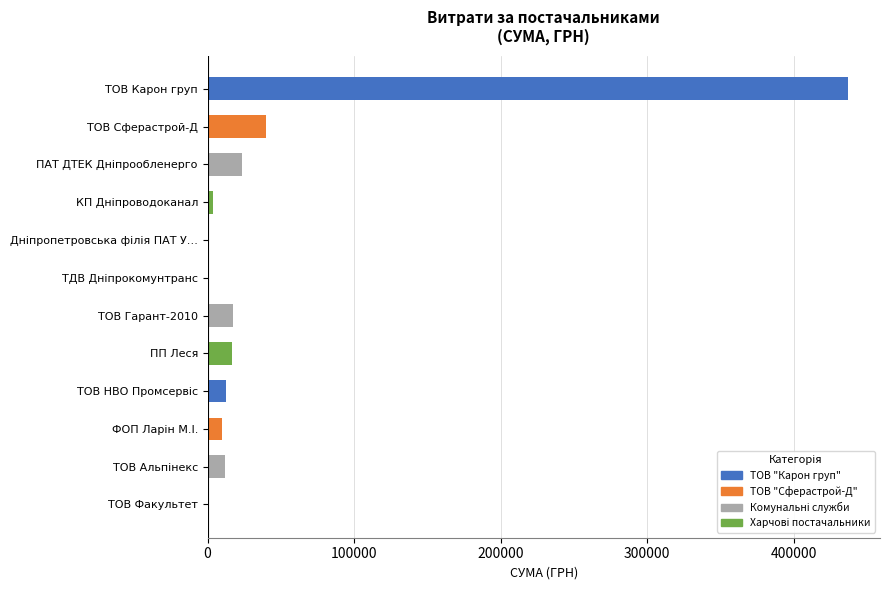

What is the ratio of the value at ТОВ Сферастрой-Д to the value at ПП Леся?

2.4